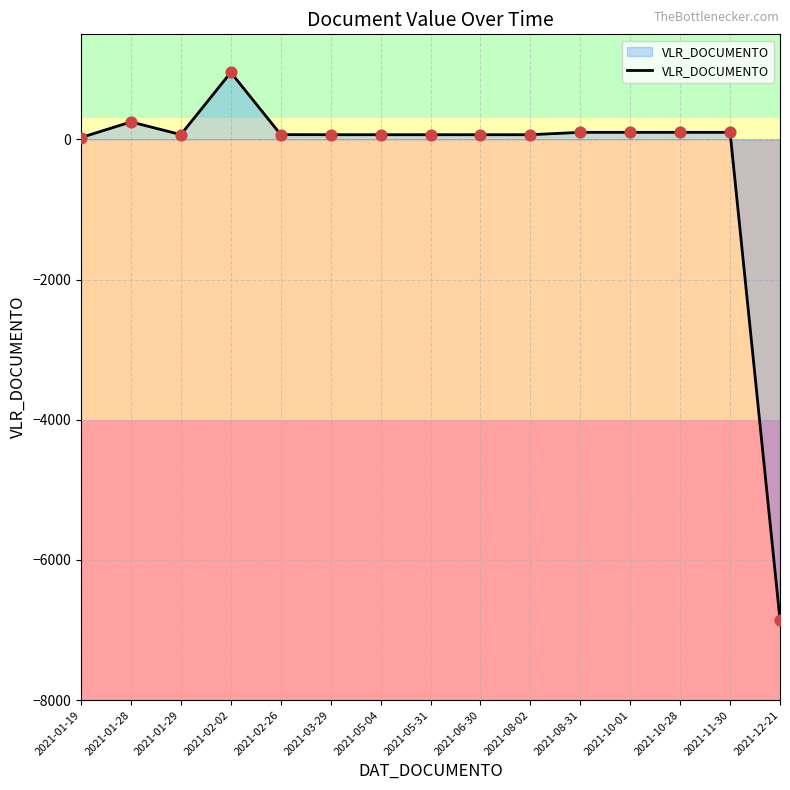

What is the difference between the maximum and minimum values?

7811.7